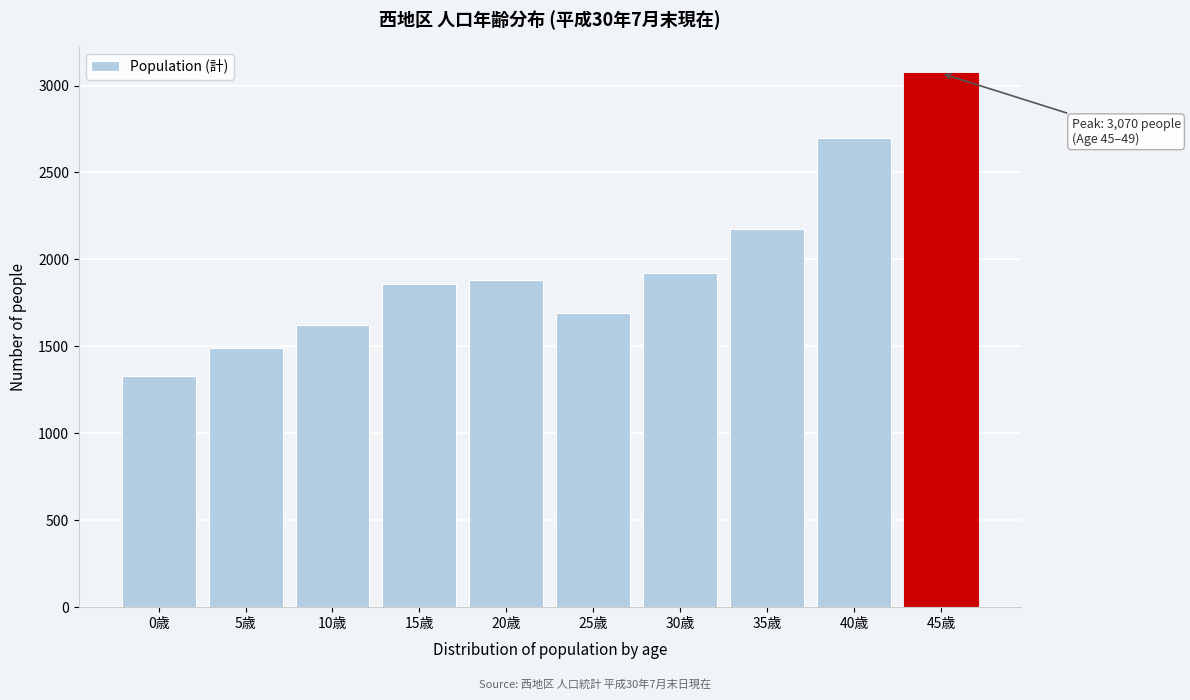

Reading left to right, list all the values displayed in this chart.

0歳=1331	5歳=1490	10歳=1623	15歳=1860	20歳=1883	25歳=1689	30歳=1921	35歳=2172	40歳=2696	45歳=3070